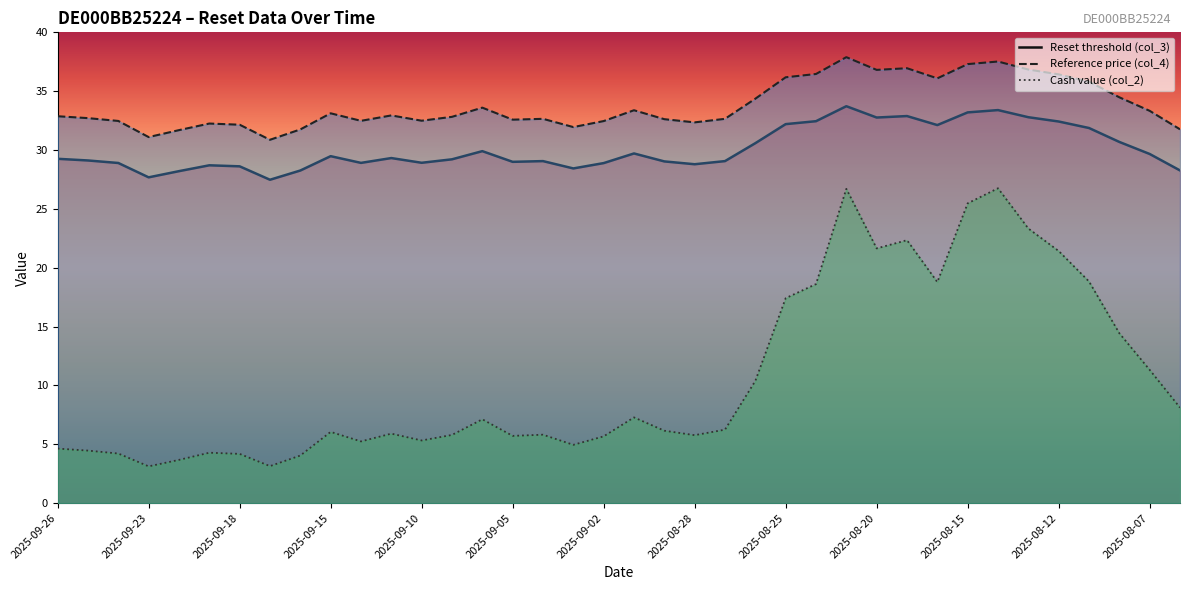

Rank the series at 2025-09-16 from highest to lowest value.

Reference price (col_4), Reset threshold (col_3), Cash value (col_2)